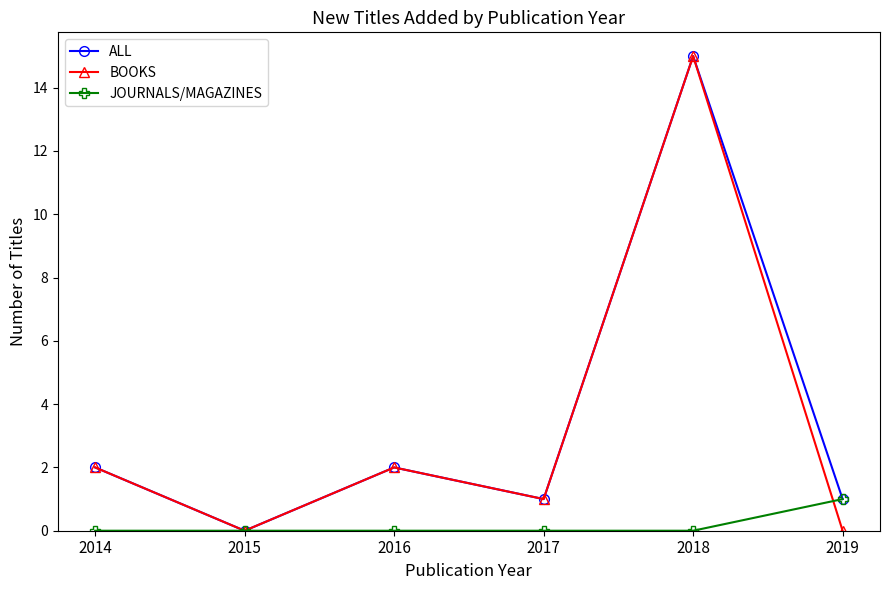

Is it true that ALL equals 0 at 2015?

True